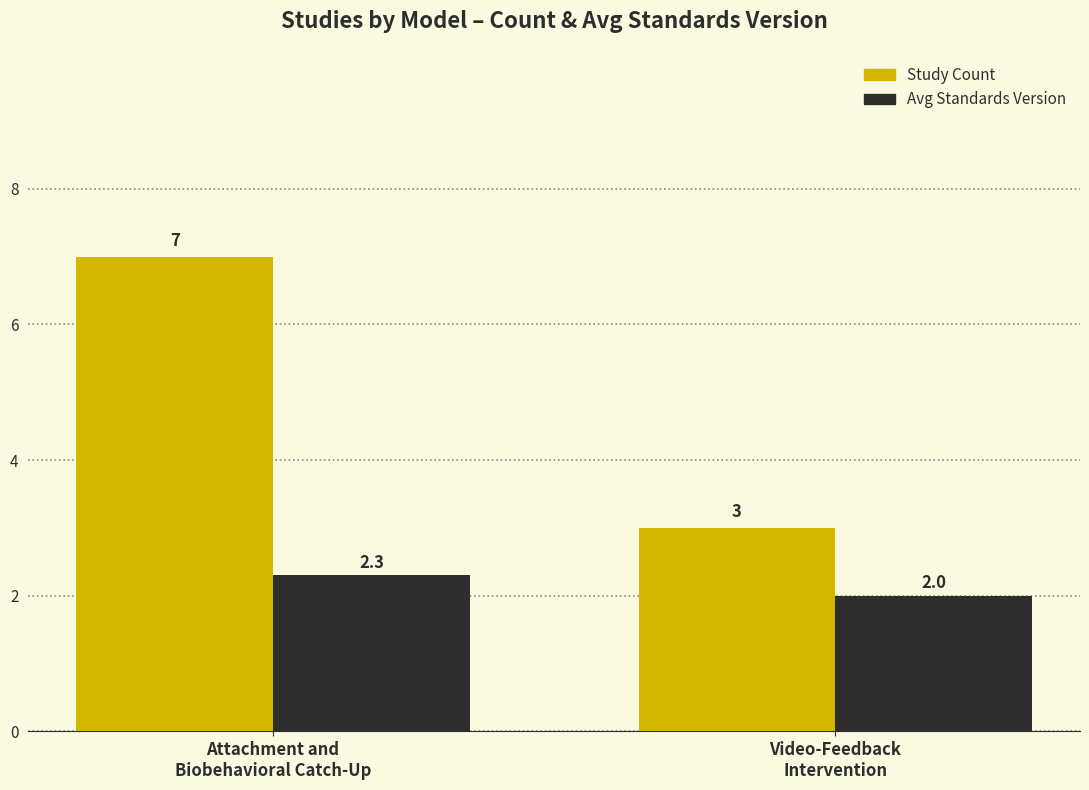

Which series has the largest total across all categories?

Study Count